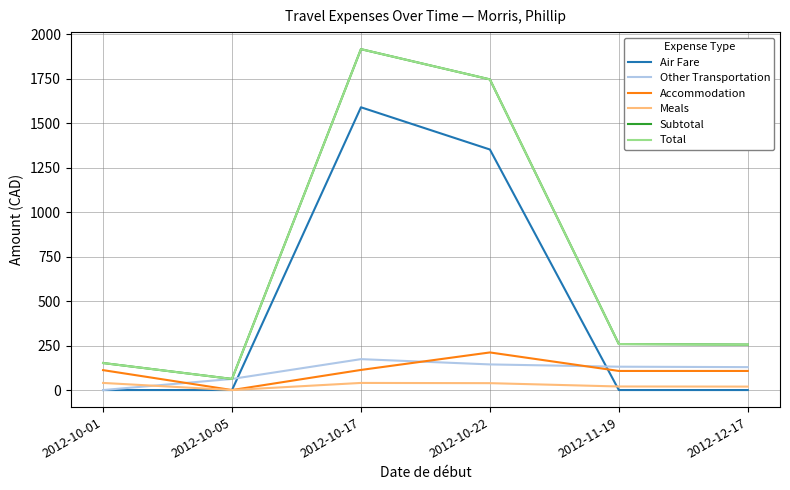

Is this an area chart (filled region under the line)?

No